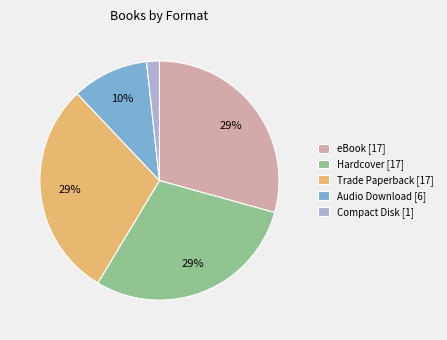

Between Audio Download [6] and eBook [17], which is larger?

eBook [17]